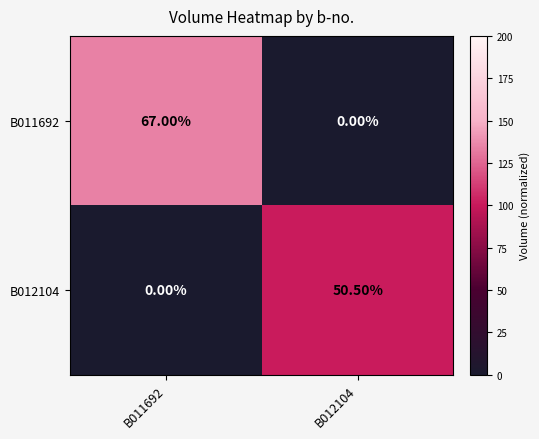

Rank the series by their maximum value, from lowest to highest.

B012104, B011692